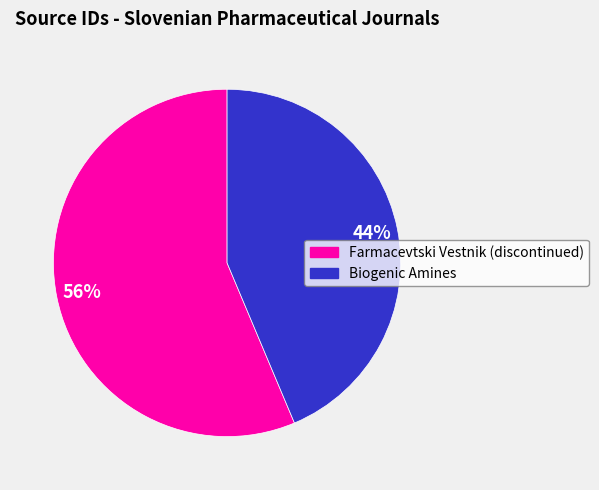

What is the ratio of the value at Biogenic Amines to the value at Farmacevtski Vestnik (discontinued)?

0.8